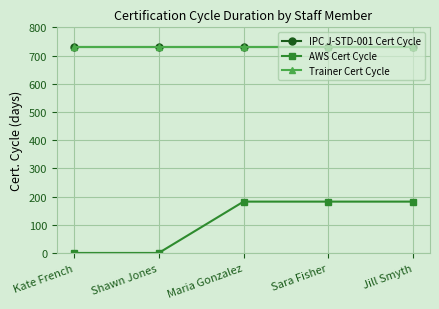

What is the difference between the highest and lowest values at Shawn Jones?

730